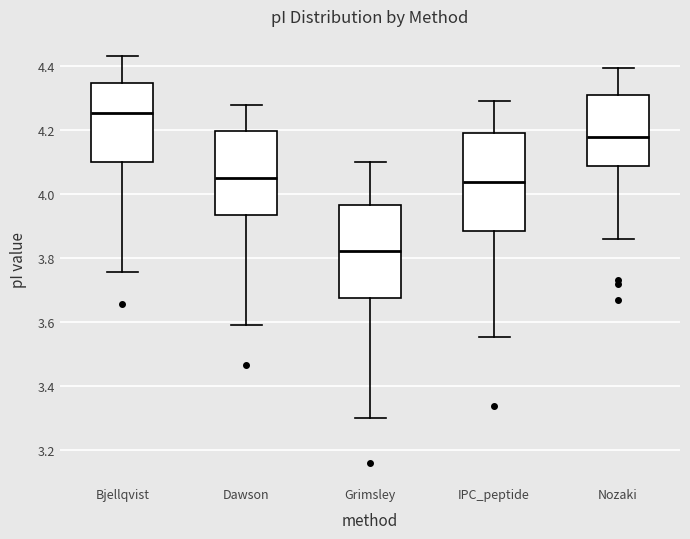

Reading left to right, transcribe this box plot: for each box, give where its median line is, the range the box spans, and where its two whiskers end, as read against the y-axis. The values are not printed on the chart, so give them approximately, as read against the axis.

Bjellqvist: median 4.26, box 4.10 to 4.34, whiskers 3.76 to 4.44
Dawson: median 4.06, box 3.94 to 4.20, whiskers 3.60 to 4.28
Grimsley: median 3.82, box 3.68 to 3.96, whiskers 3.30 to 4.10
IPC_peptide: median 4.04, box 3.88 to 4.20, whiskers 3.56 to 4.30
Nozaki: median 4.18, box 4.08 to 4.32, whiskers 3.86 to 4.40